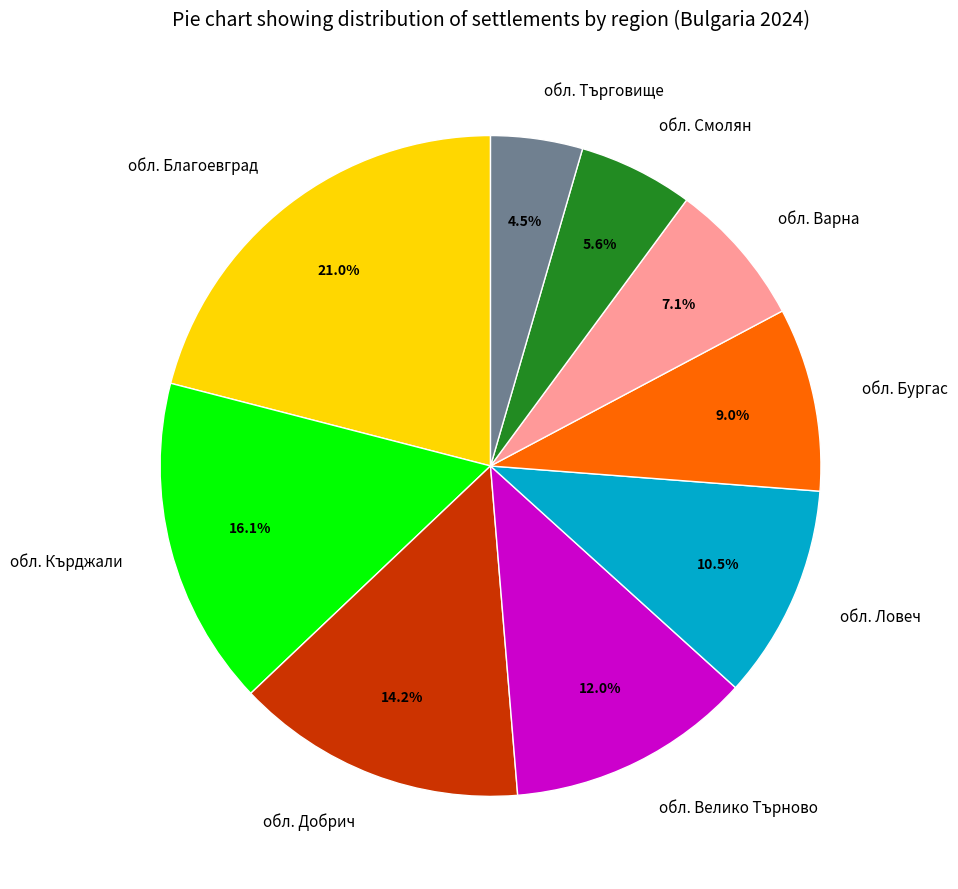

How much of the chart is everything except обл. Кърджали?

83.9%